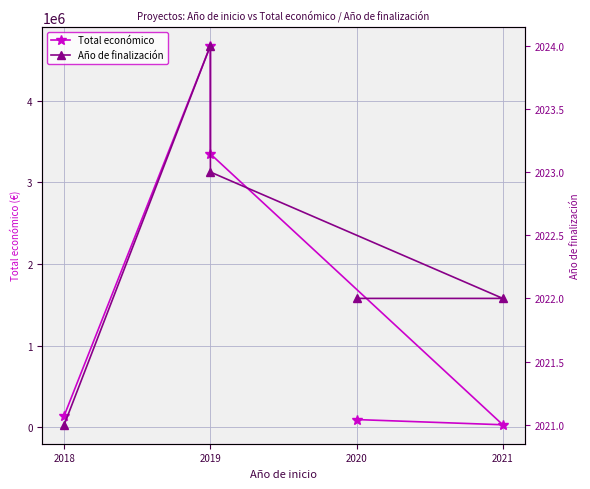

Reading left to right, list all the values displayed in this chart.

Total económico: 144750	4674626	3349384	32816	96497
Año de finalización: 2021	2024	2023	2022	2022